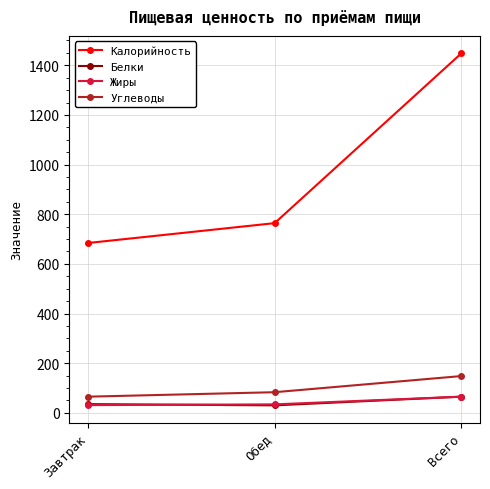

Count the number of categories in the chart.

3